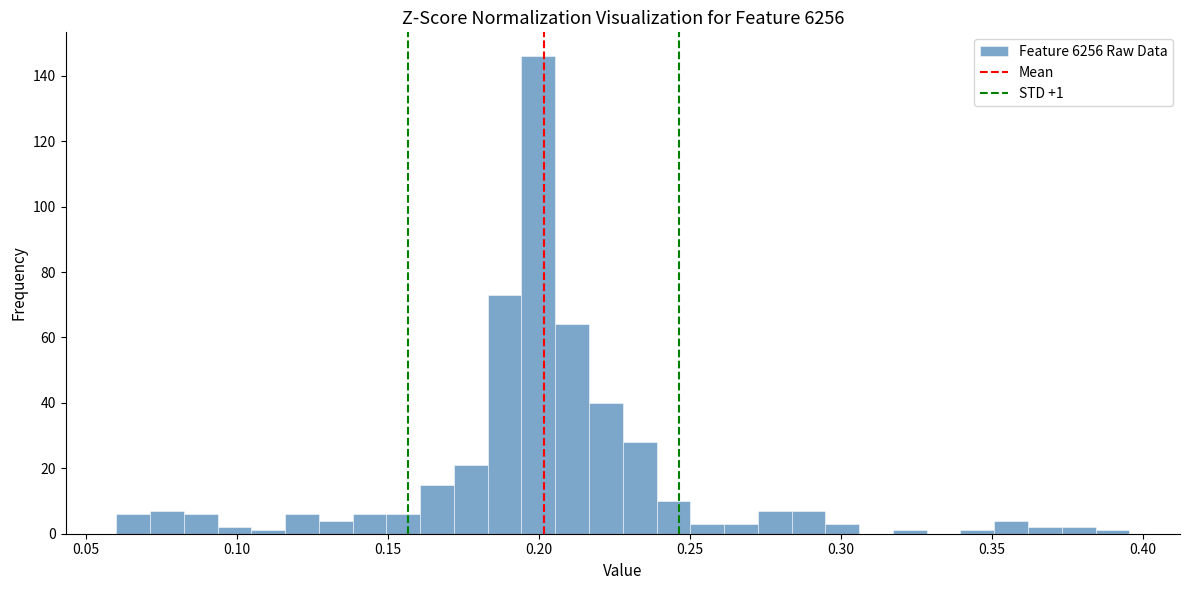

Read against the x-axis, roughly where is the centre of the tallest bar?

0.200